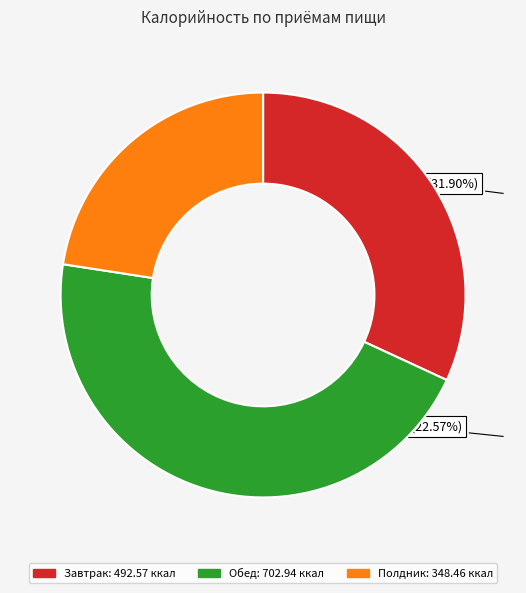

Count the number of slices in the pie.

3